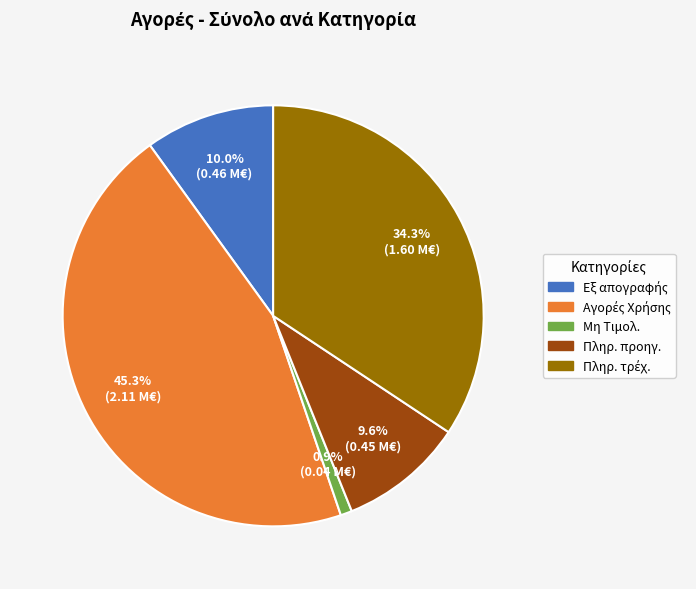

Is there a majority slice in this chart?

No